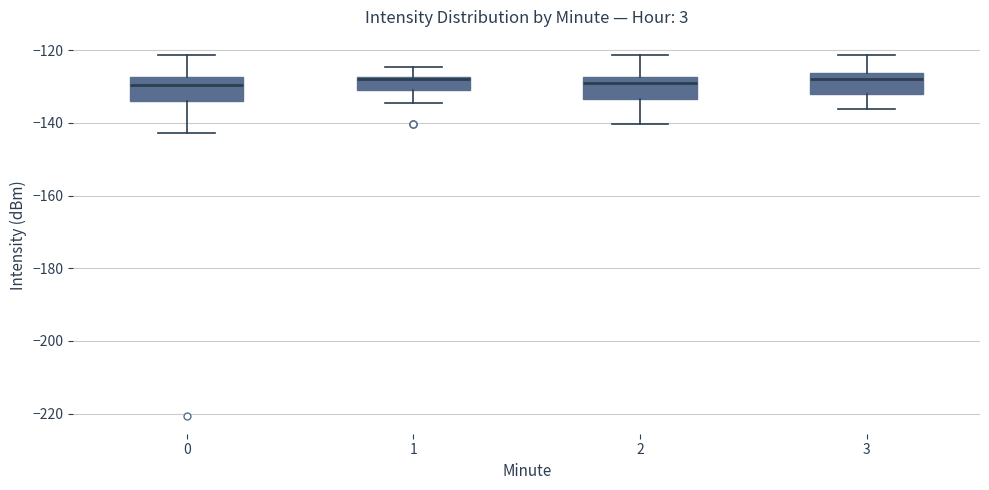

Reading left to right, transcribe this box plot: for each box, give where its median line is, the range the box spans, and where its two whiskers end, as read against the y-axis. The values are not printed on the chart, so give them approximately, as read against the axis.

0: median -130, box -134 to -128, whiskers -142 to -122
1: median -128, box -130 to -128, whiskers -134 to -124
2: median -128 (just below the box's upper edge), box -134 to -128, whiskers -140 to -122
3: median -128, box -132 to -126, whiskers -136 to -122